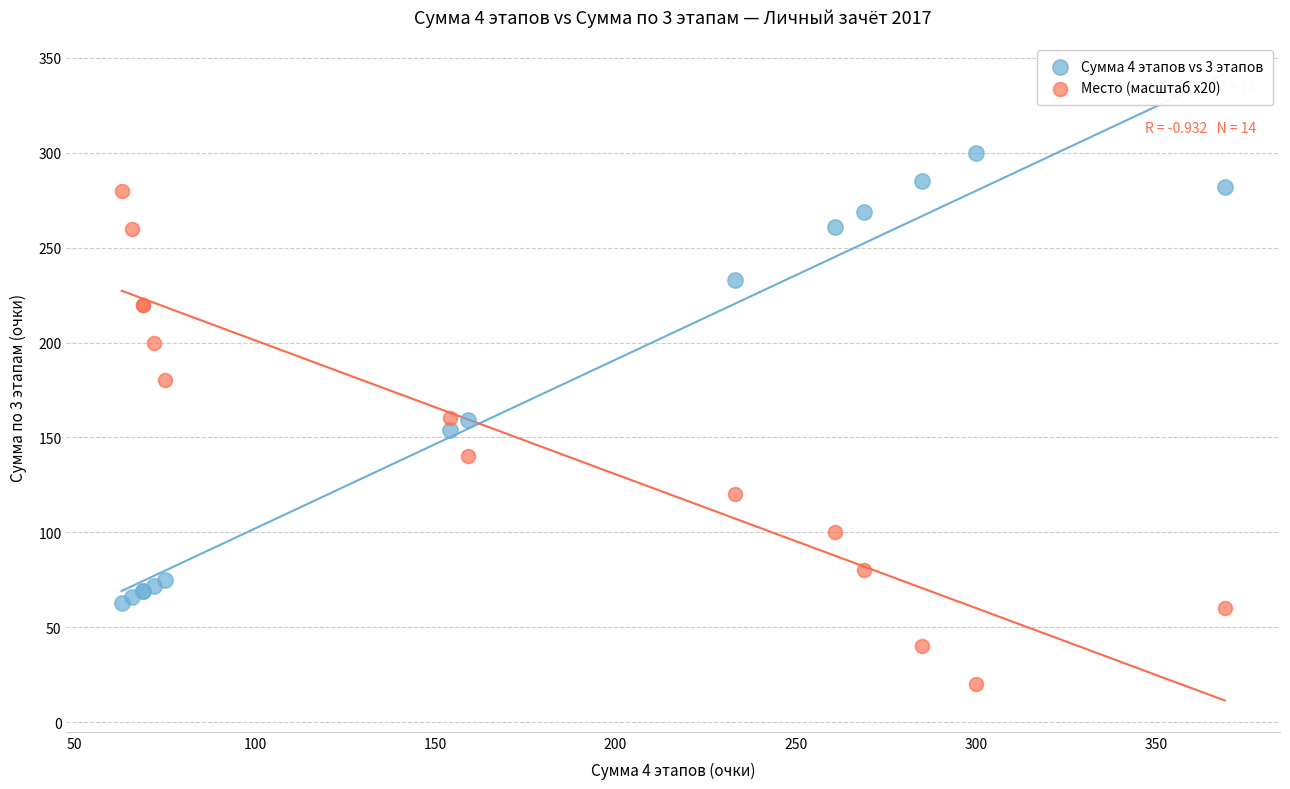

Which series contains the highest Y value?

Сумма 4 этапов vs 3 этапов